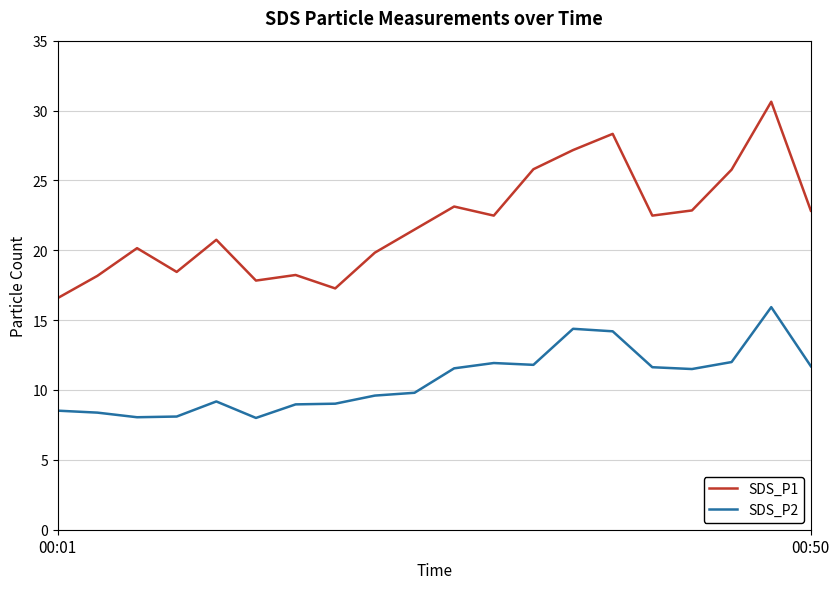

List the series in order of their peak value, lowest first.

SDS_P2, SDS_P1